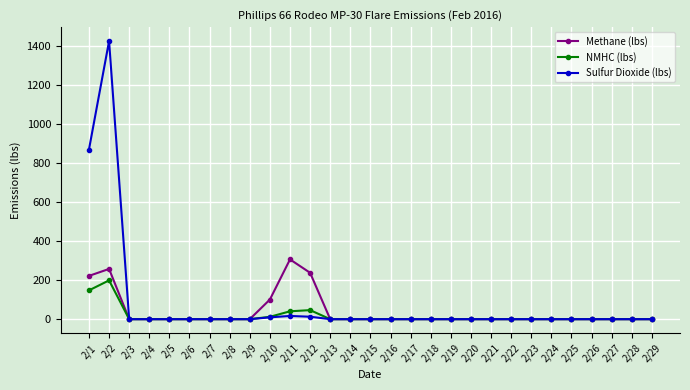

What is the difference between the maximum and second lowest values in the NMHC (lbs) series?

198.8